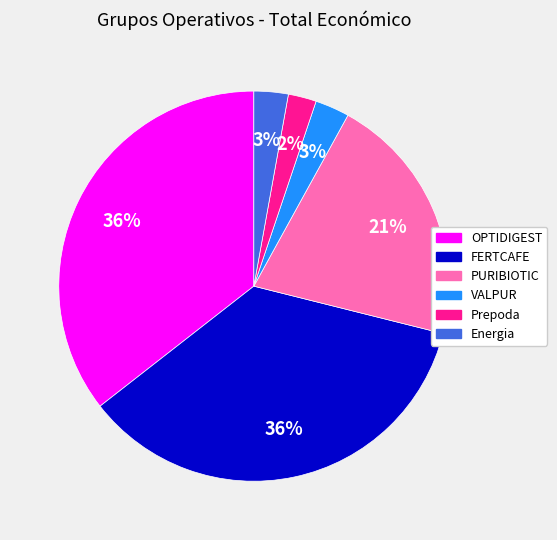

Count the number of slices in the pie.

6